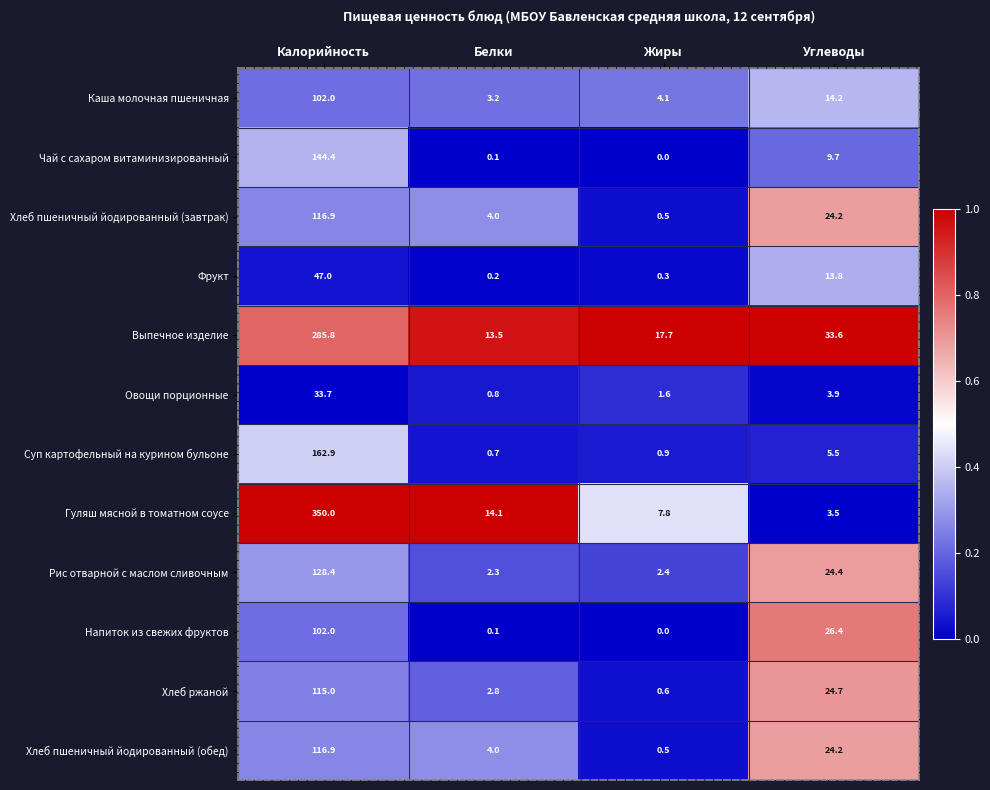

What is the difference between the Хлеб ржаной values at Калорийность and Белки?

112.2